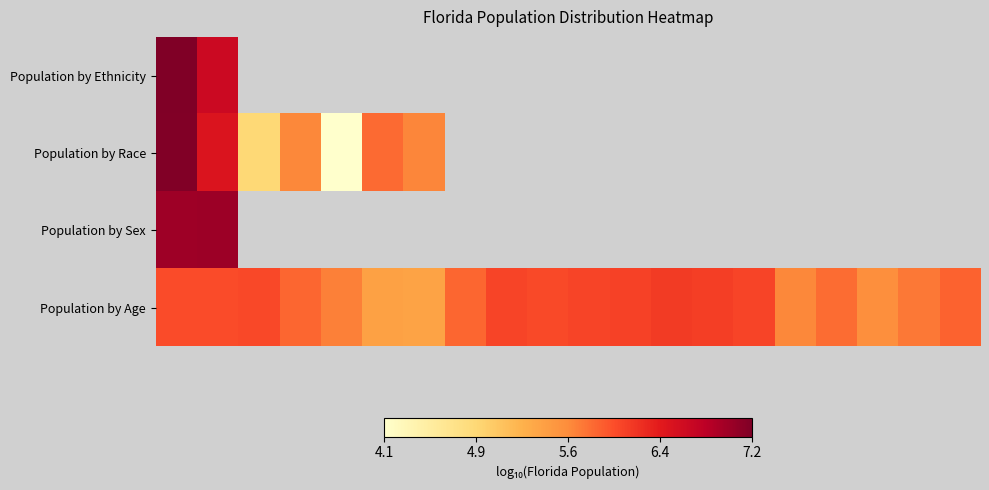

How many distinct data groups are displayed?

4